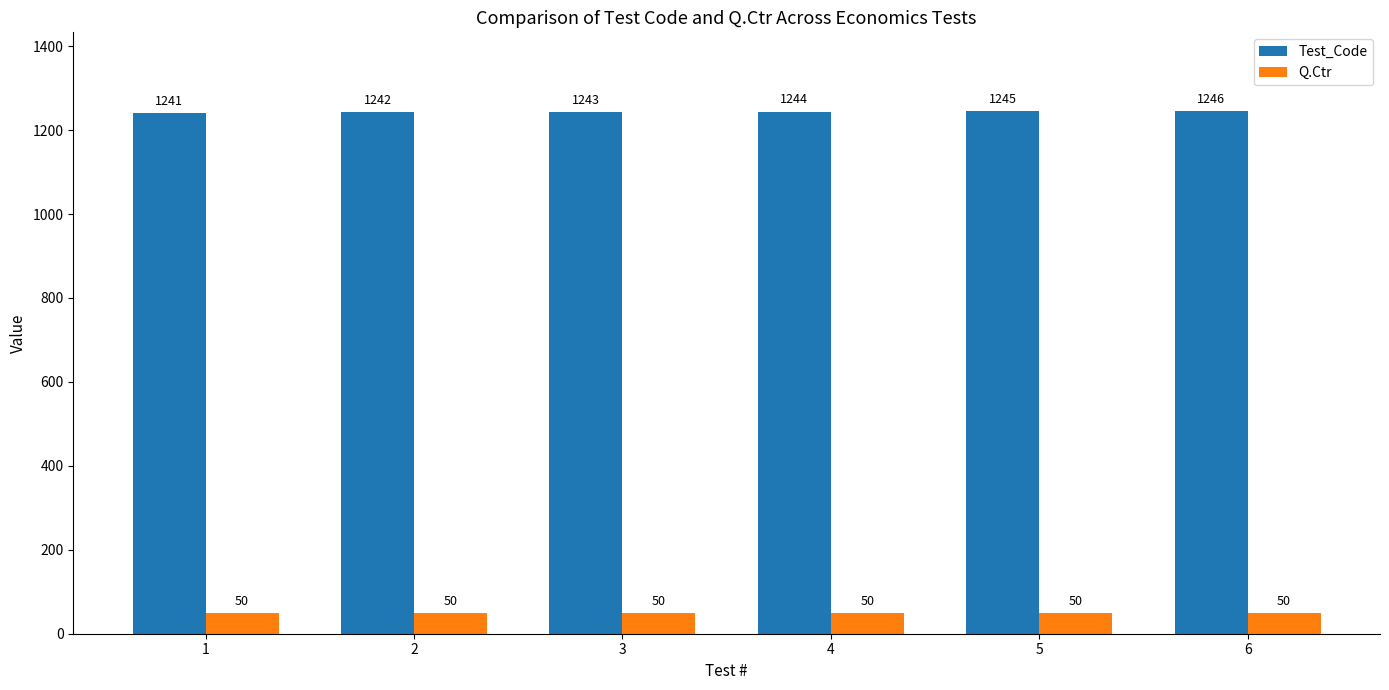

Which category has the lowest value in the Test_Code series?

1